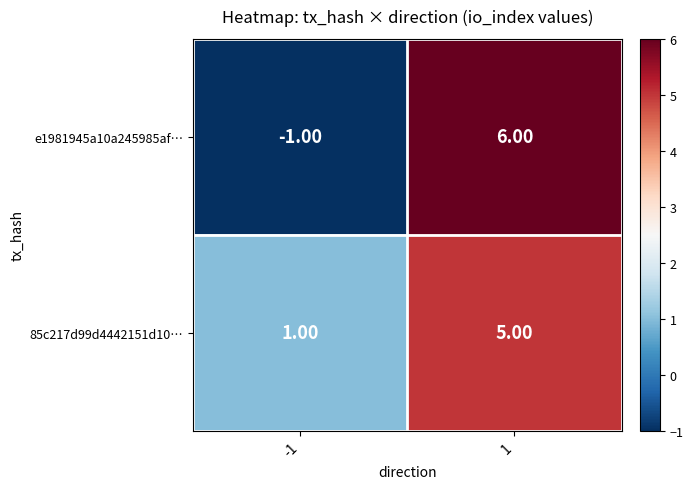

What is the sum of all e1981945a10a245985af… values?

5